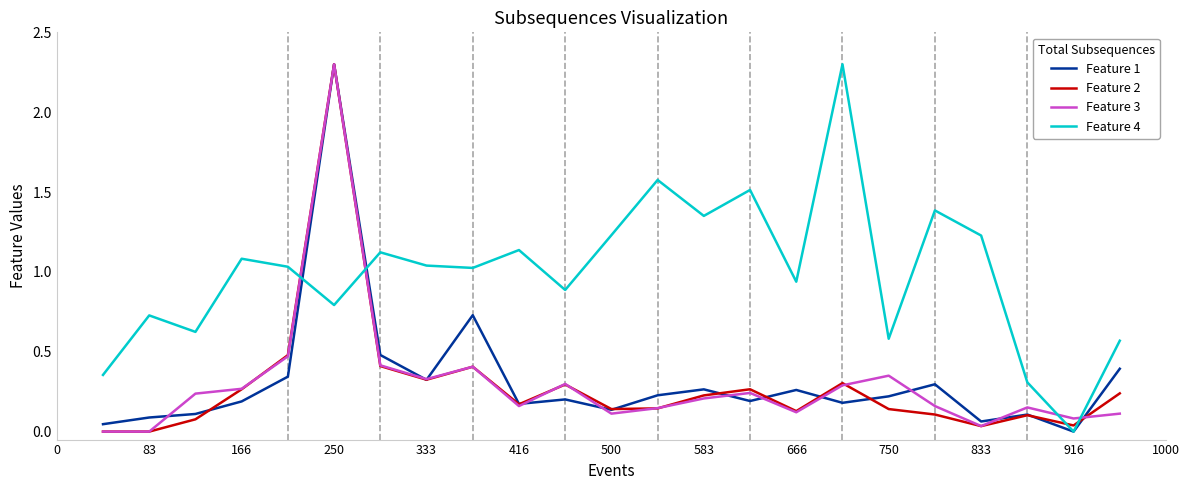

Which series has the largest total across all categories?

Feature 4